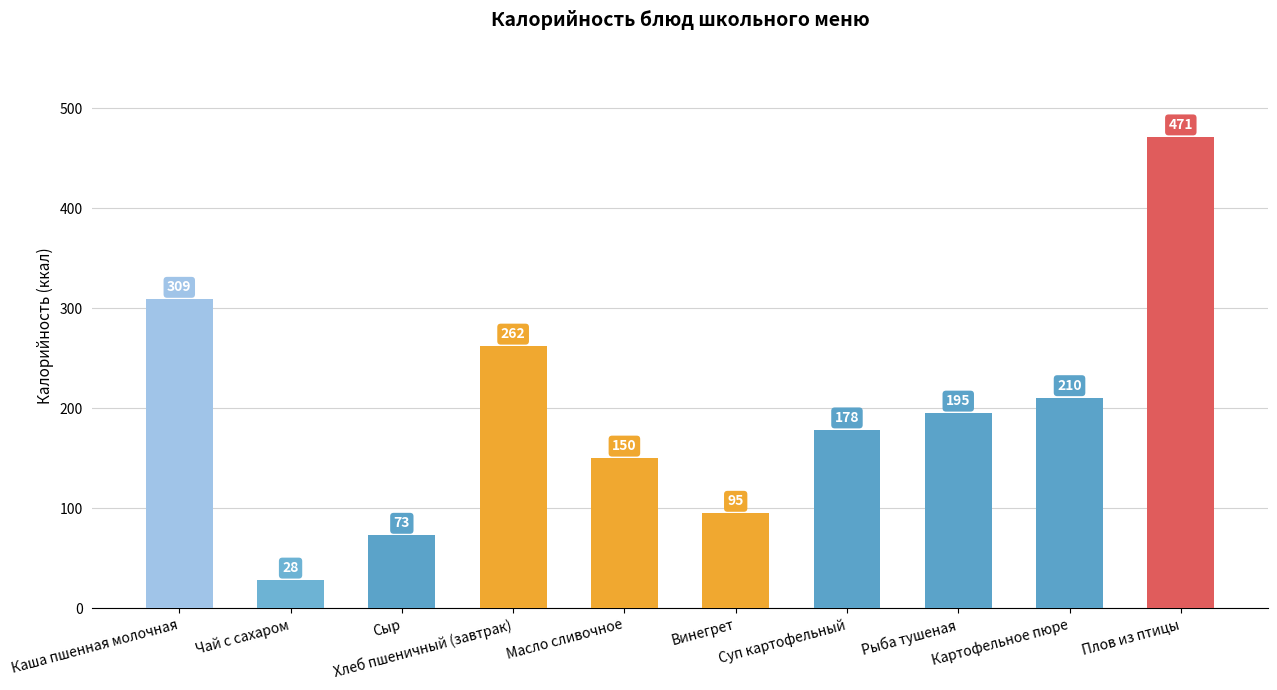

At which category does the chart reach its peak across all series?

Плов из птицы